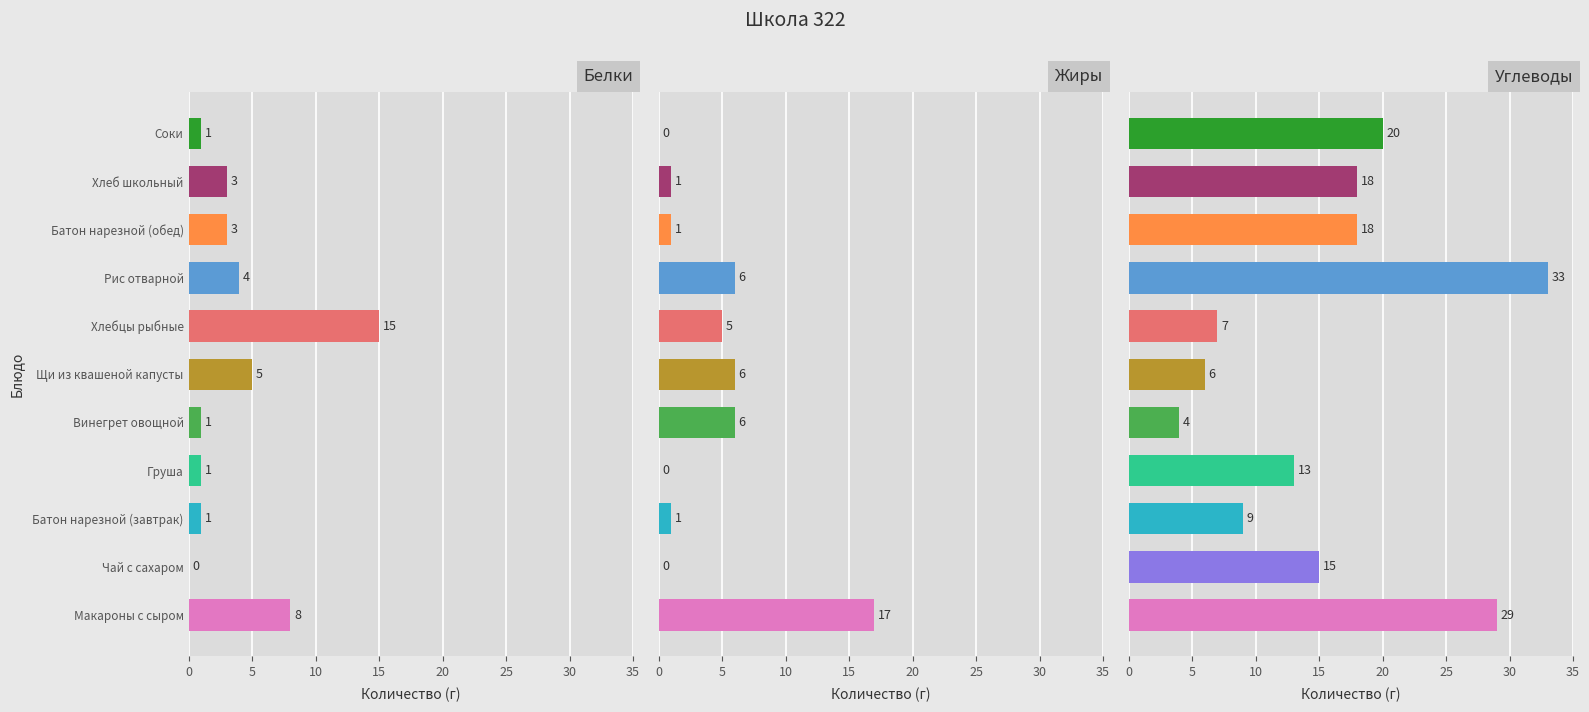

What is the sum of all Жиры values?

43